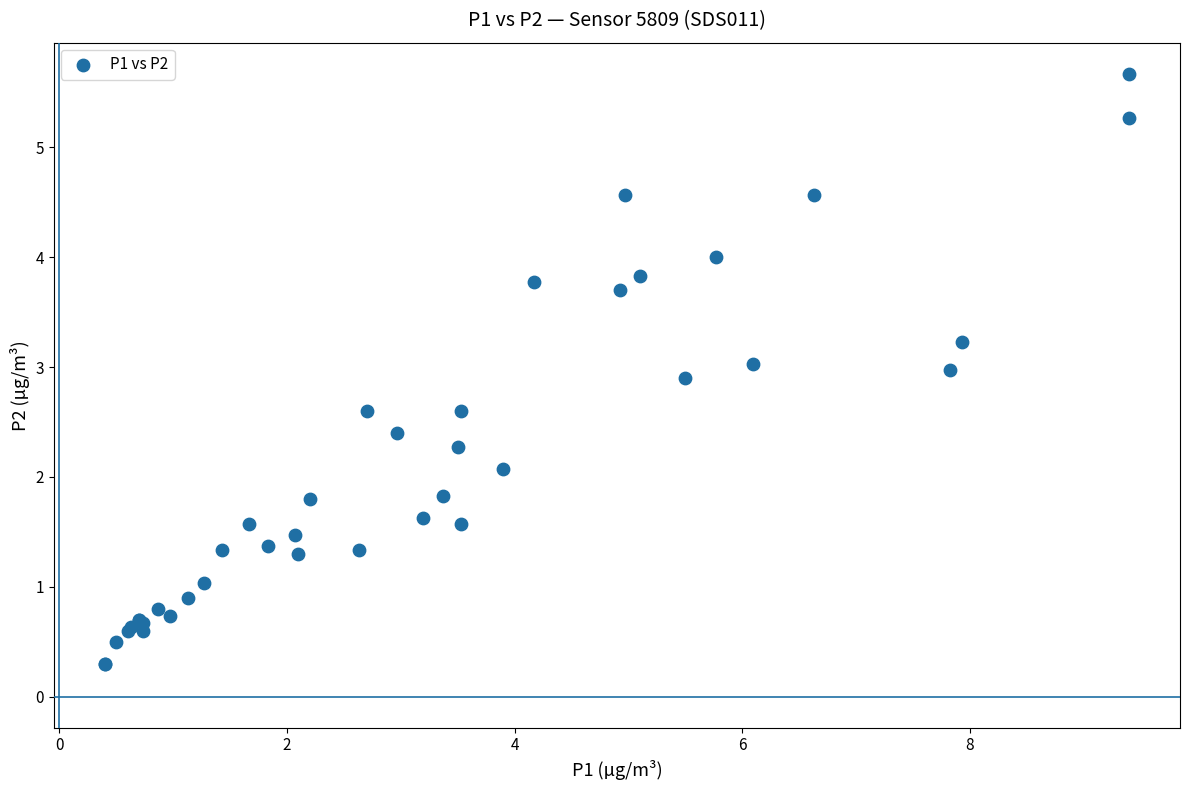

What Y value in the scatter plot is closest to 2?

2.1